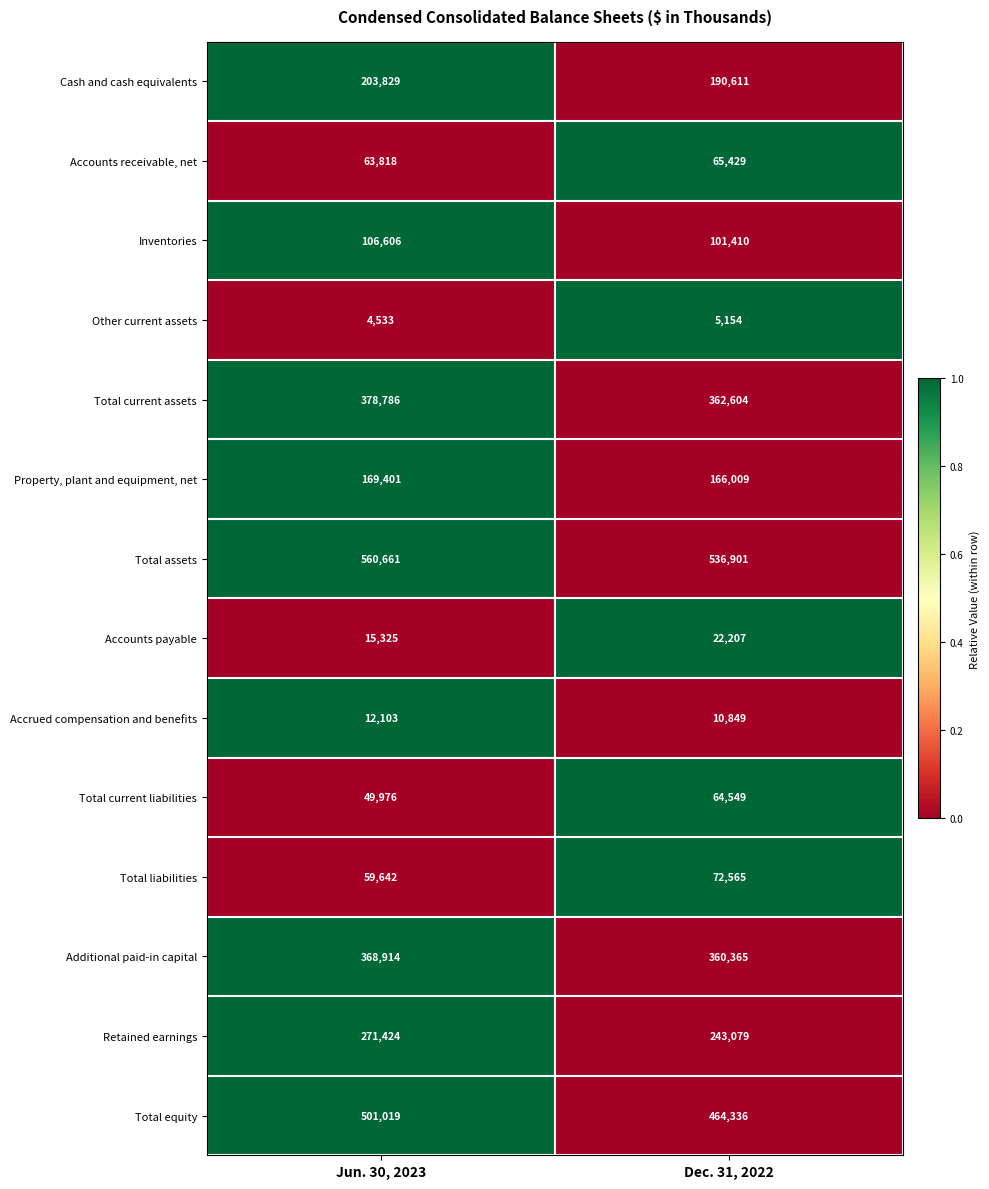

List the labels in order of Total assets value, largest first.

Jun. 30, 2023, Dec. 31, 2022